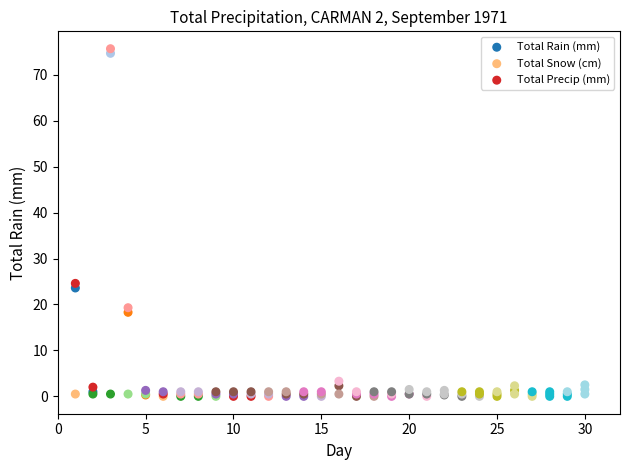

In the Total Rain (mm) series, what Y value is closest to 37?

23.6